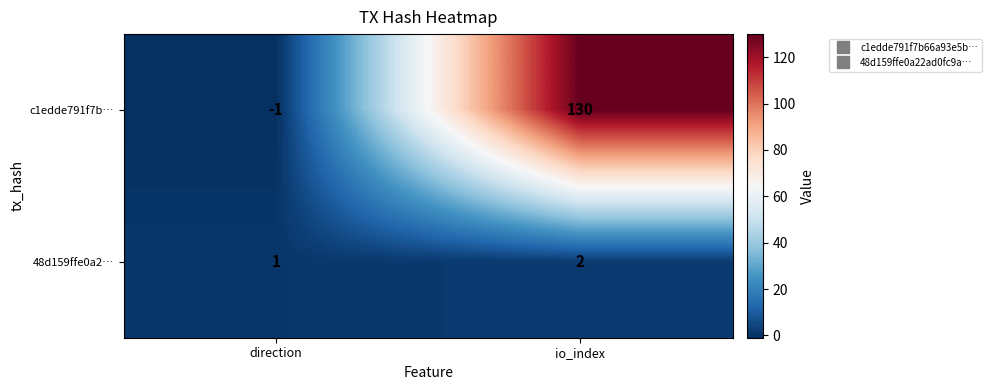

Rank the series at direction from highest to lowest value.

48d159ffe0a2…, c1edde791f7b…